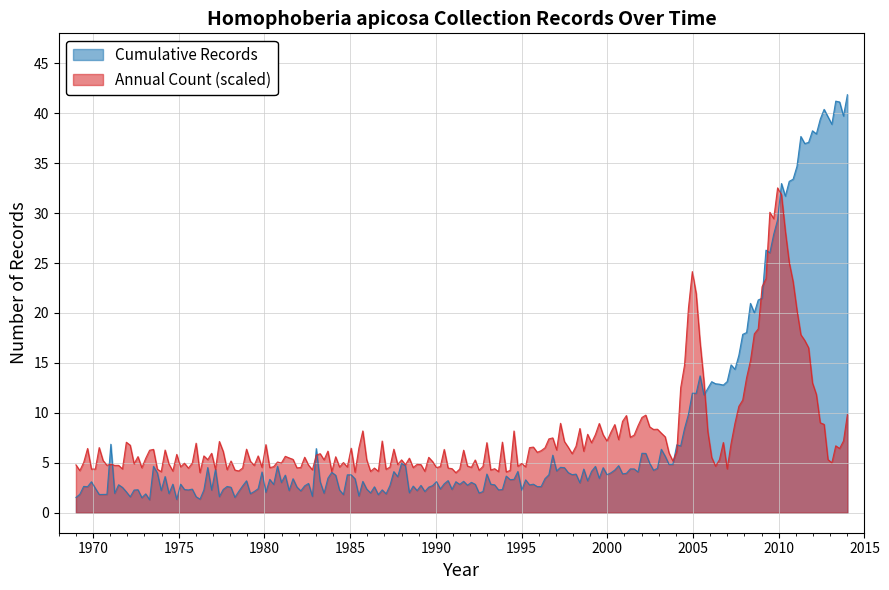

Which series has the widest spread of values?

Cumulative Records